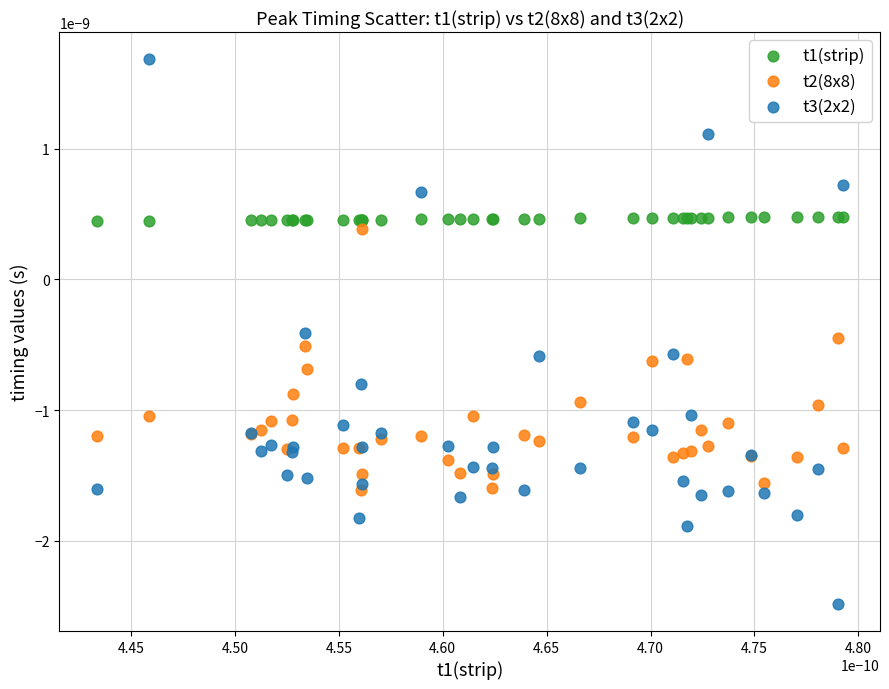

Which series contains the lowest Y value?

t3(2x2)